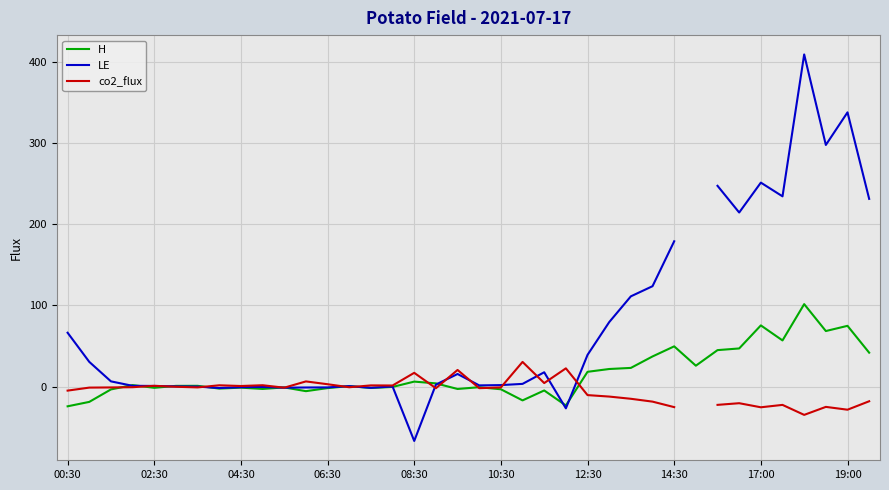

In H, how many points are lower than both neighbors (excluding endpoints)?

11